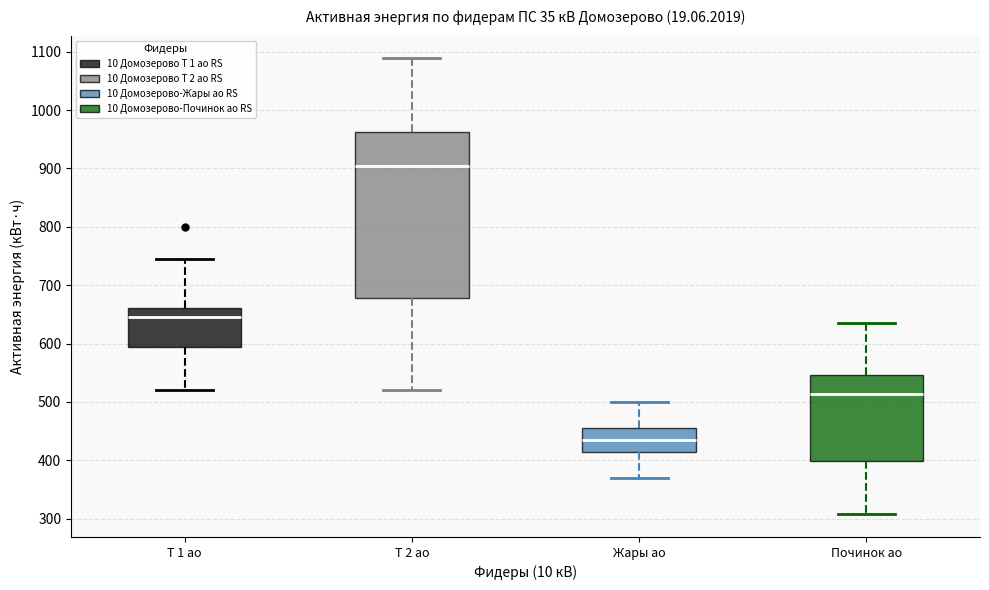

Which box's median line is the lowest?

Жары ао